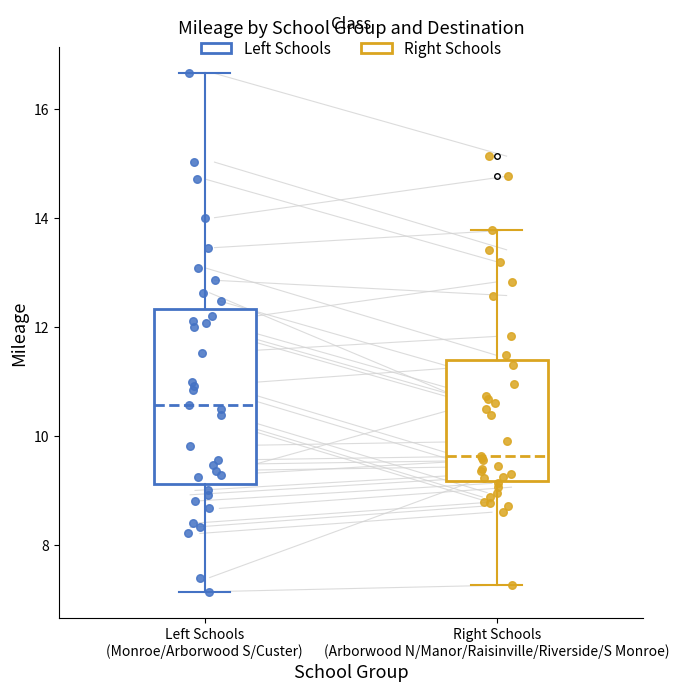

Reading left to right, read every box against the y-axis: the position of its median line, the range the box covers, and the ends of its whiskers. The values are not printed on the chart, so give them approximately, as read against the axis.

Left Schools (Monroe/Arborwood S/Custer): median 10.6, box 9.2 to 12.4, whiskers 7.2 to 16.6
Right Schools (Arborwood N/Manor/Raisinville/Riverside/S Monroe): median 9.6, box 9.2 to 11.4, whiskers 7.2 to 13.8